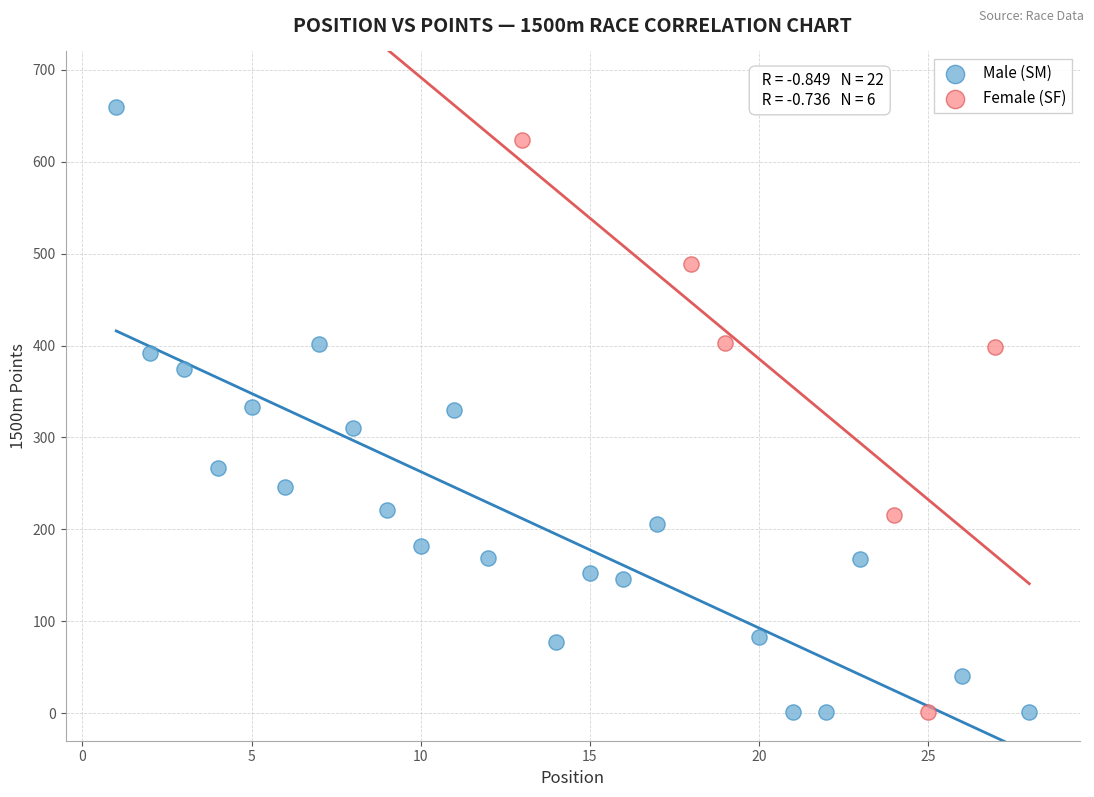

Which series contains the highest Y value?

Male (SM)